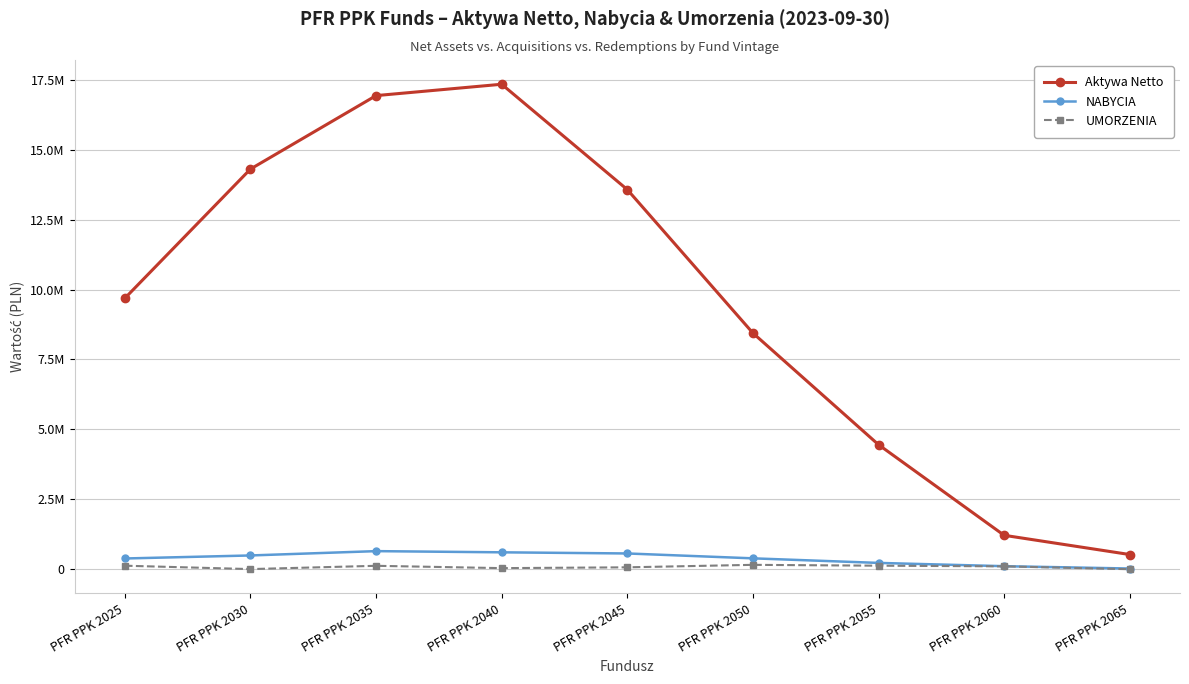

True or false: UMORZENIA and NABYCIA cross at least once.

False